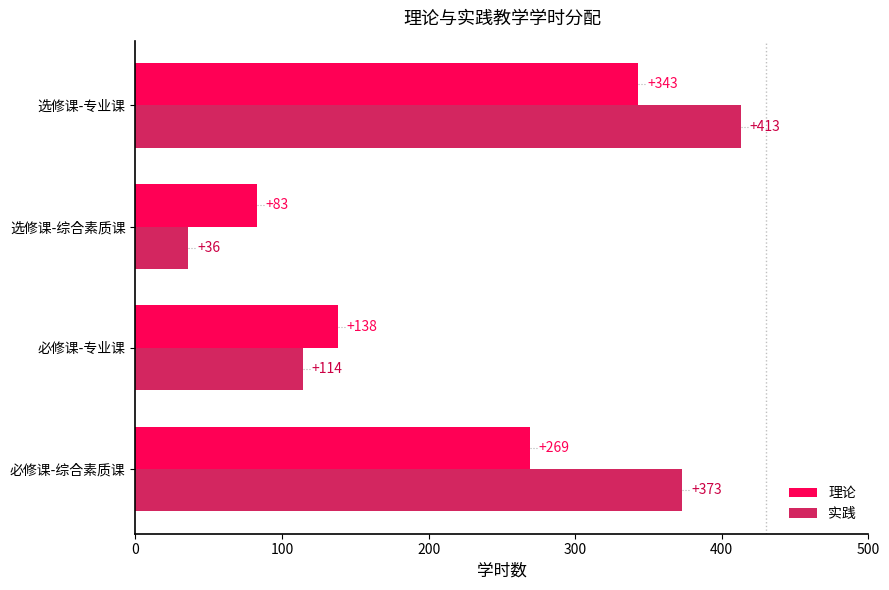

Does the chart contain any negative values?

No